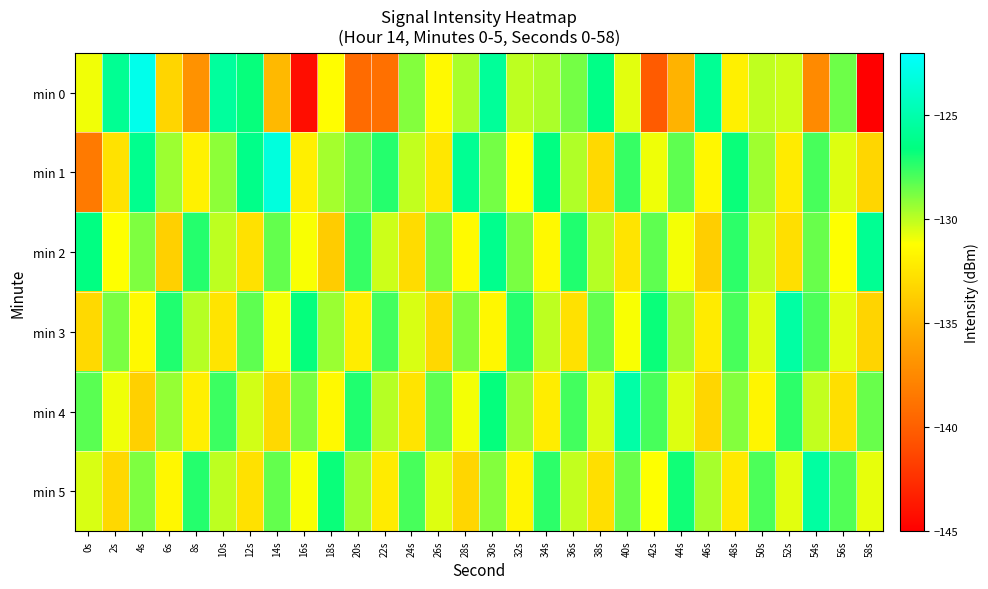

Reading left to right, list all the values displayed in this chart.

min 0: 0s=-131.0	2s=-125.9	4s=-122.8	6s=-133.4	8s=-136.9	10s=-125.5	12s=-126.7	14s=-134.8	16s=-144.3	18s=-131.3	20s=-139.3	22s=-139.0	24s=-129.0	26s=-131.5	28s=-129.6	30s=-125.7	32s=-130.0	34s=-129.7	36s=-128.7	38s=-126.4	40s=-130.7	42s=-140.3	44s=-135.1	46s=-125.9	48s=-132.0	50s=-130.1	52s=-130.3	54s=-137.4	56s=-128.6	58s=-145.2
min 1: 0s=-138.4	2s=-132.7	4s=-126.1	6s=-129.4	8s=-131.9	10s=-129.1	12s=-126.3	14s=-123.3	16s=-132.0	18s=-129.5	20s=-128.5	22s=-127.3	24s=-130.1	26s=-132.4	28s=-125.9	30s=-128.7	32s=-131.2	34s=-126.5	36s=-129.8	38s=-133.1	40s=-127.6	42s=-130.9	44s=-128.3	46s=-131.6	48s=-126.8	50s=-129.5	52s=-132.2	54s=-127.9	56s=-130.6	58s=-133.3
min 2: 0s=-126.5	2s=-131.2	4s=-128.9	6s=-133.6	8s=-127.3	10s=-130.0	12s=-132.7	14s=-128.4	16s=-131.1	18s=-133.8	20s=-127.6	22s=-130.3	24s=-133.0	26s=-128.7	28s=-131.4	30s=-126.1	32s=-128.8	34s=-131.5	36s=-127.2	38s=-129.9	40s=-132.6	42s=-128.3	44s=-131.0	46s=-133.7	48s=-127.4	50s=-130.1	52s=-132.8	54s=-128.5	56s=-131.2	58s=-125.9
min 3: 0s=-133.1	2s=-128.8	4s=-131.5	6s=-127.2	8s=-129.9	10s=-132.6	12s=-128.3	14s=-131.0	16s=-126.7	18s=-129.4	20s=-132.1	22s=-127.8	24s=-130.5	26s=-133.2	28s=-128.9	30s=-131.6	32s=-127.3	34s=-130.0	36s=-132.7	38s=-128.4	40s=-131.1	42s=-126.8	44s=-129.5	46s=-132.2	48s=-127.9	50s=-130.6	52s=-125.3	54s=-128.0	56s=-130.7	58s=-133.4
min 4: 0s=-128.2	2s=-130.9	4s=-133.6	6s=-129.3	8s=-132.0	10s=-127.7	12s=-130.4	14s=-133.1	16s=-128.8	18s=-131.5	20s=-127.2	22s=-129.9	24s=-132.6	26s=-128.3	28s=-131.0	30s=-126.7	32s=-129.4	34s=-132.1	36s=-127.8	38s=-130.5	40s=-125.2	42s=-127.9	44s=-130.6	46s=-133.3	48s=-129.0	50s=-131.7	52s=-127.4	54s=-130.1	56s=-132.8	58s=-128.5
min 5: 0s=-130.5	2s=-133.2	4s=-128.9	6s=-131.6	8s=-127.3	10s=-130.0	12s=-132.7	14s=-128.4	16s=-131.1	18s=-126.8	20s=-129.5	22s=-132.2	24s=-127.9	26s=-130.6	28s=-133.3	30s=-129.0	32s=-131.7	34s=-127.4	36s=-130.1	38s=-132.8	40s=-128.5	42s=-131.2	44s=-126.9	46s=-129.6	48s=-132.3	50s=-128.0	52s=-130.7	54s=-125.4	56s=-128.1	58s=-130.8